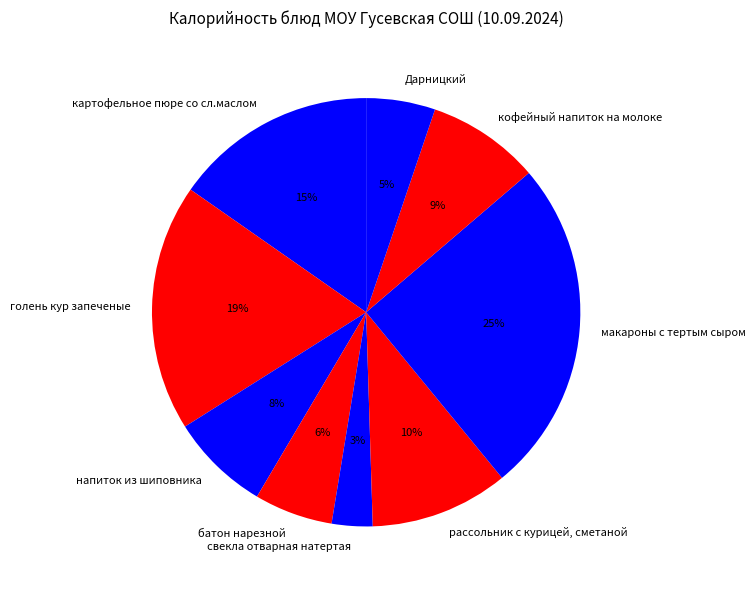

To the nearest percent, what is the average slice percentage?

11%